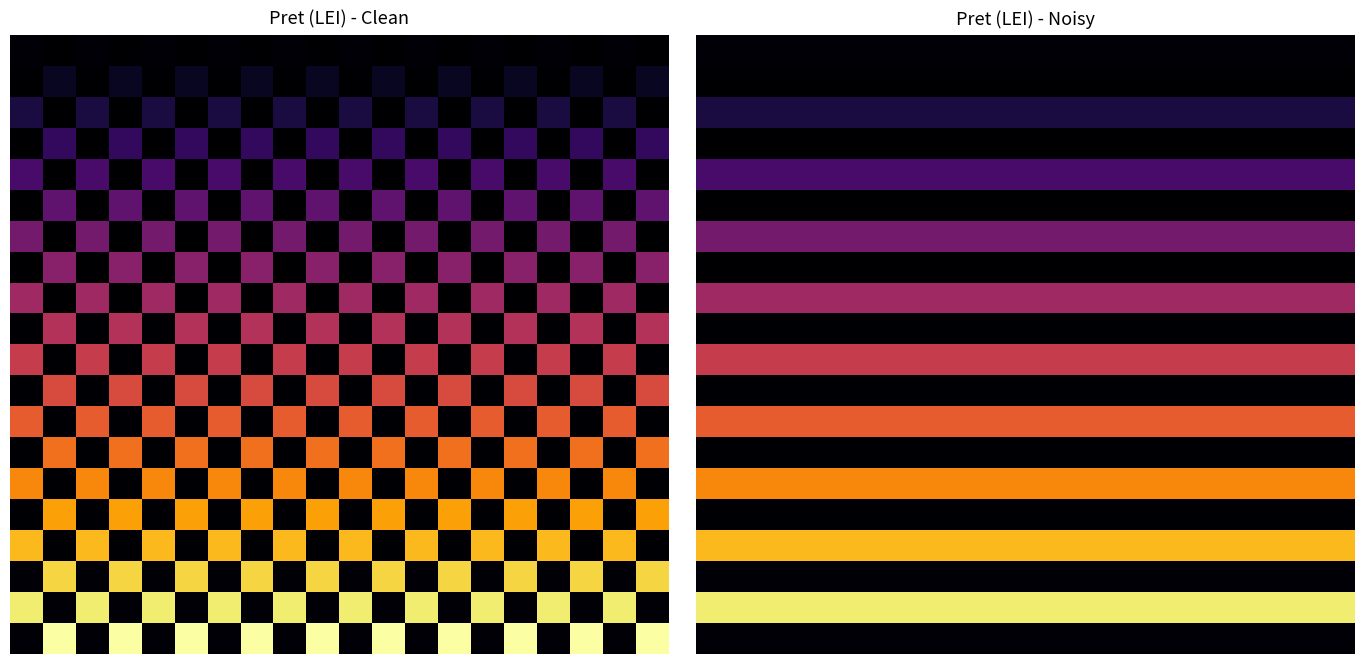

Which has a higher value, 19 or 18?

19